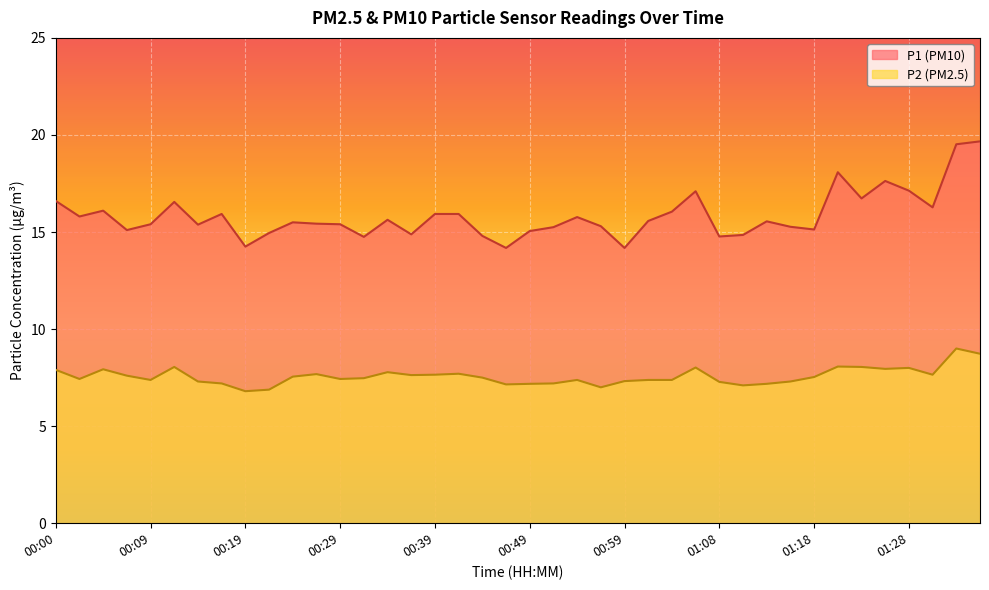

What is the label of the 16th point from the right?

00:59